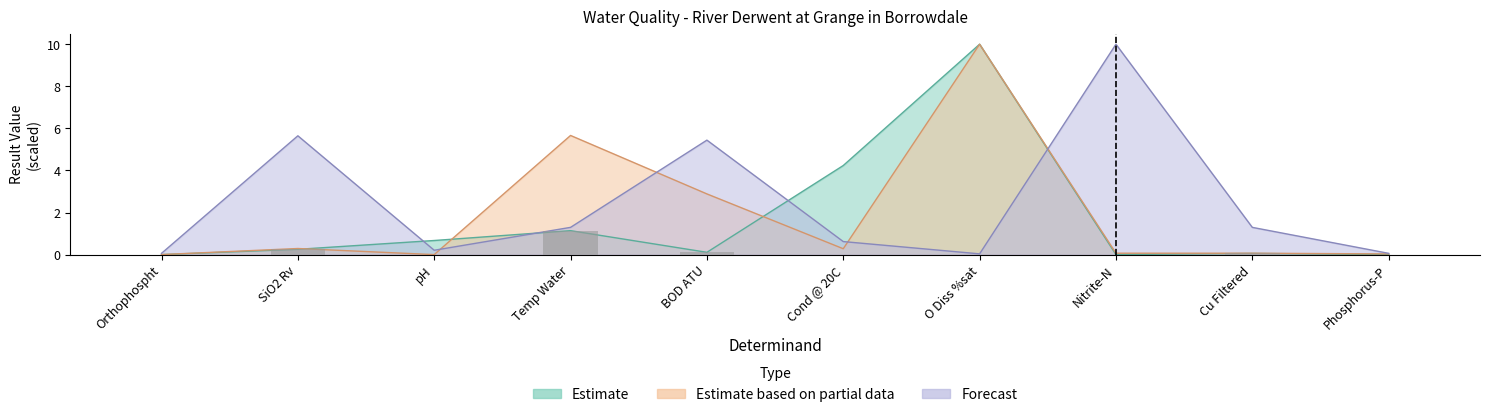

Is the value of Estimate at BOD ATU greater than the value of Estimate based on partial data at Cond @ 20C?

No